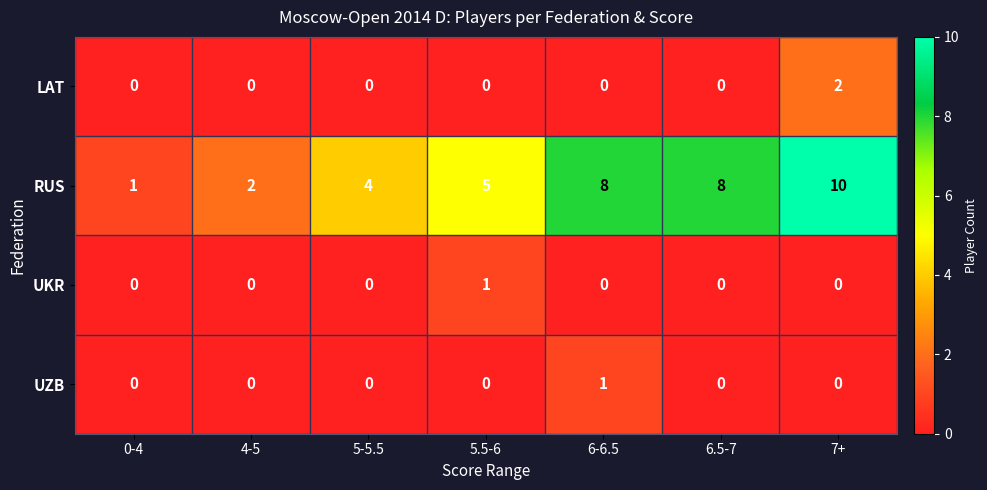

Reading right to left, transcribe all the data shown in this chart.

LAT: 2	0	0	0	0	0	0
RUS: 10	8	8	5	4	2	1
UKR: 0	0	0	1	0	0	0
UZB: 0	0	1	0	0	0	0